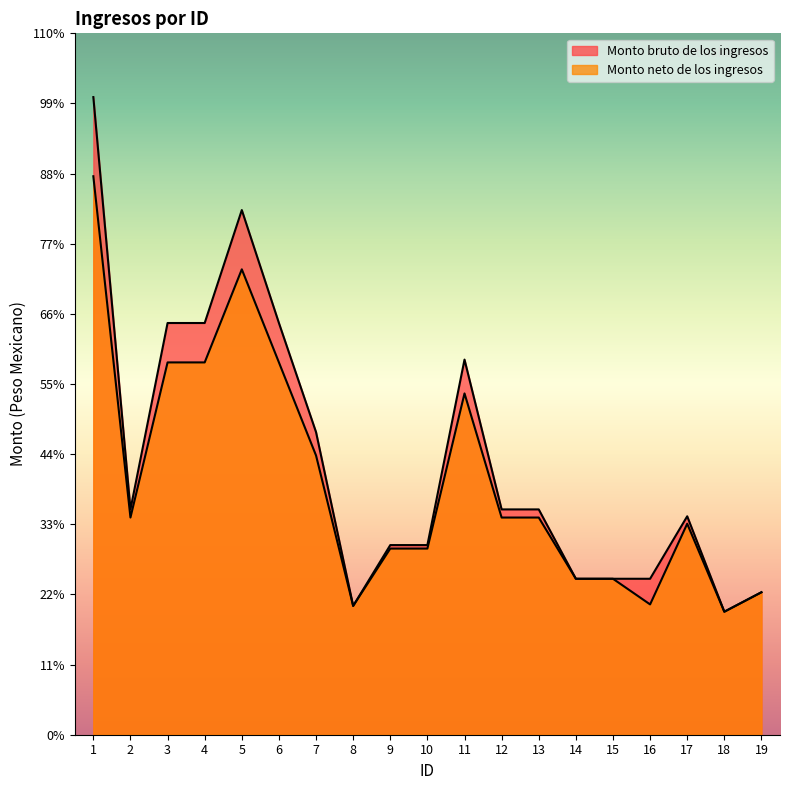

Does the chart have visible grid lines?

No